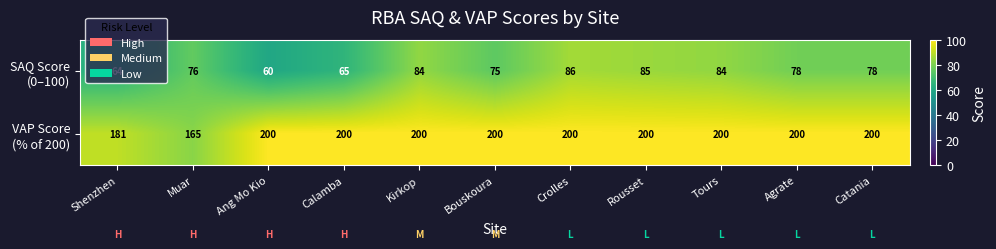

At how many categories does at least one series exceed 67?

11